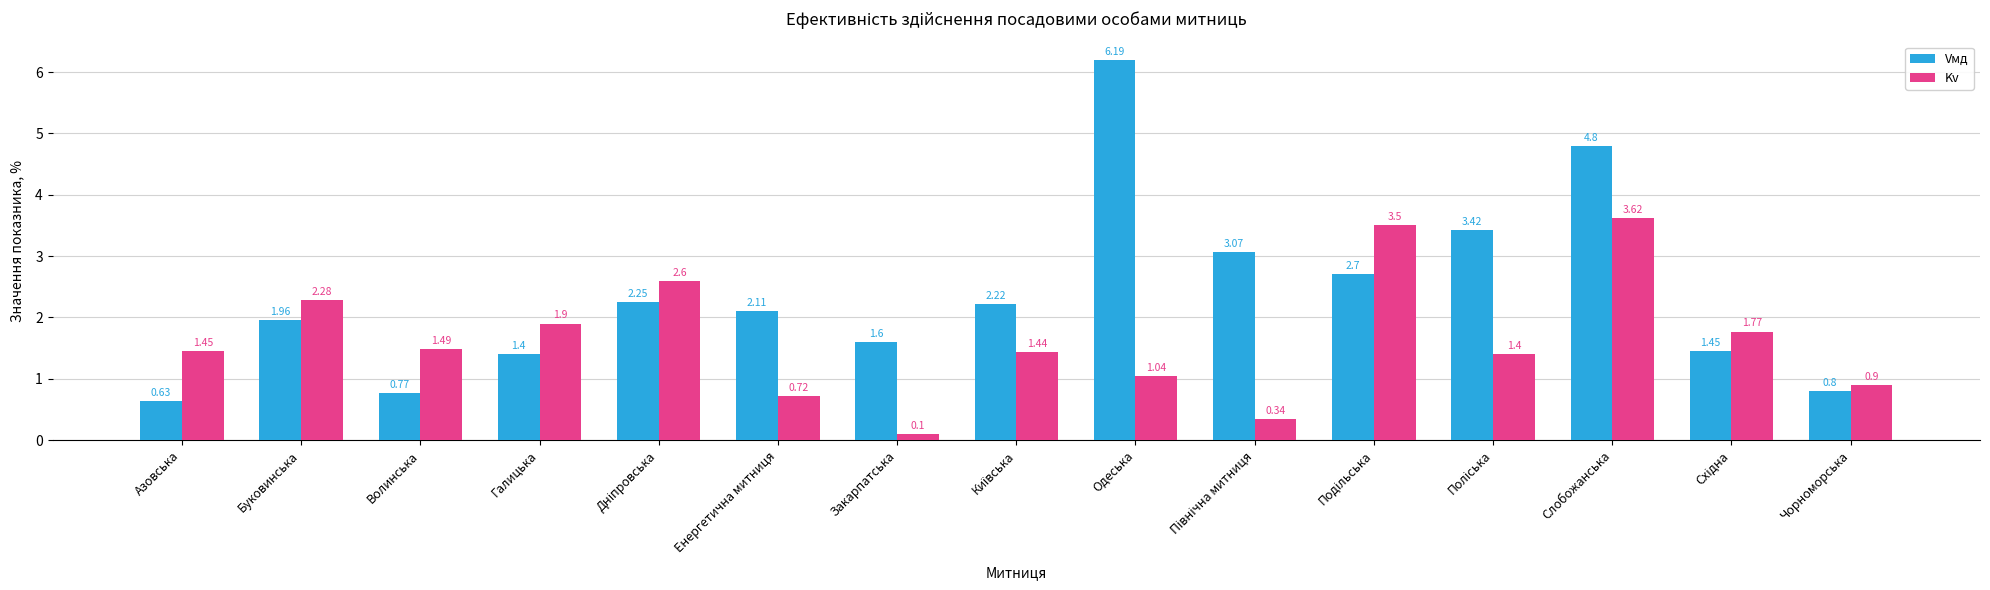

List the series in order of their peak value, highest first.

Vмд, Kv